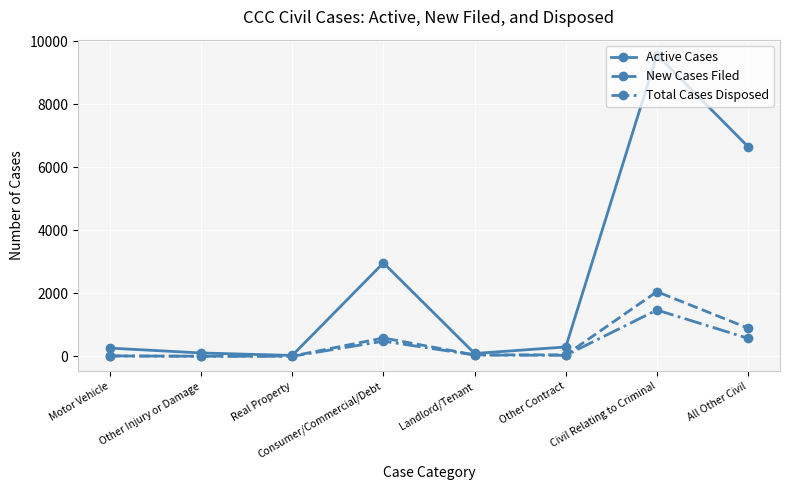

In Total Cases Disposed, how many points are higher than both neighbors (excluding endpoints)?

2